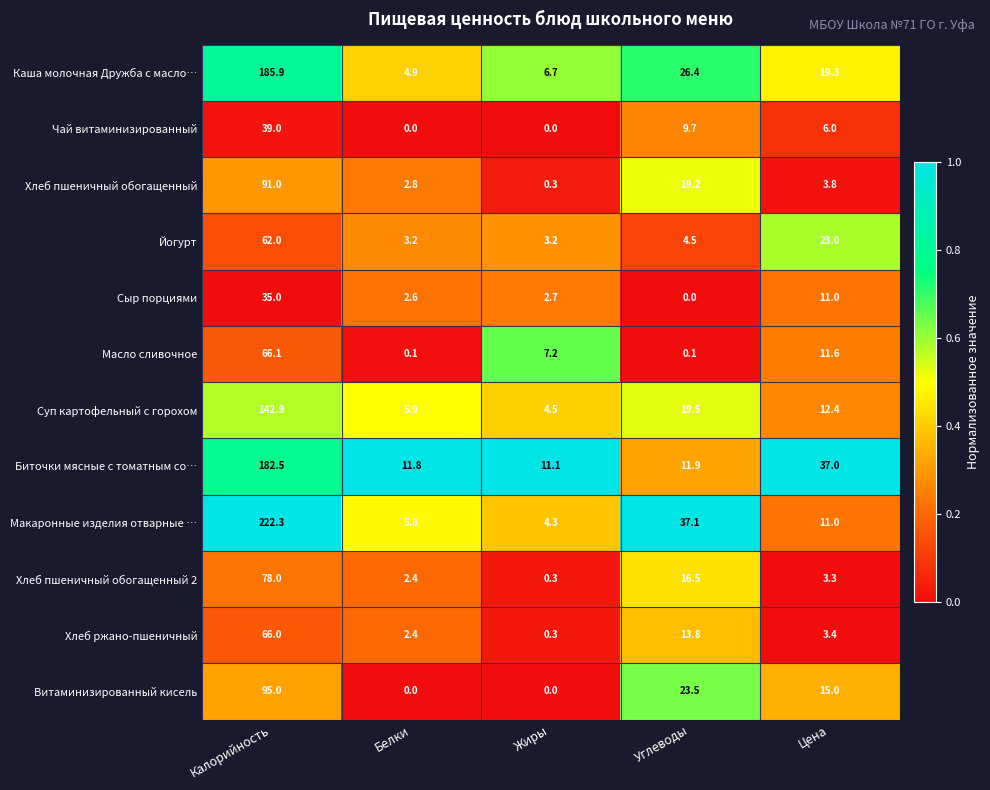

Which series has the largest range (max minus min)?

Макаронные изделия отварные …